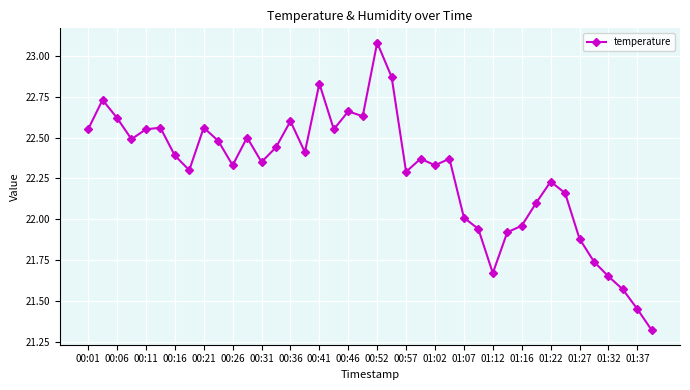

True or false: the data has more than 1 interior local peaks.

True